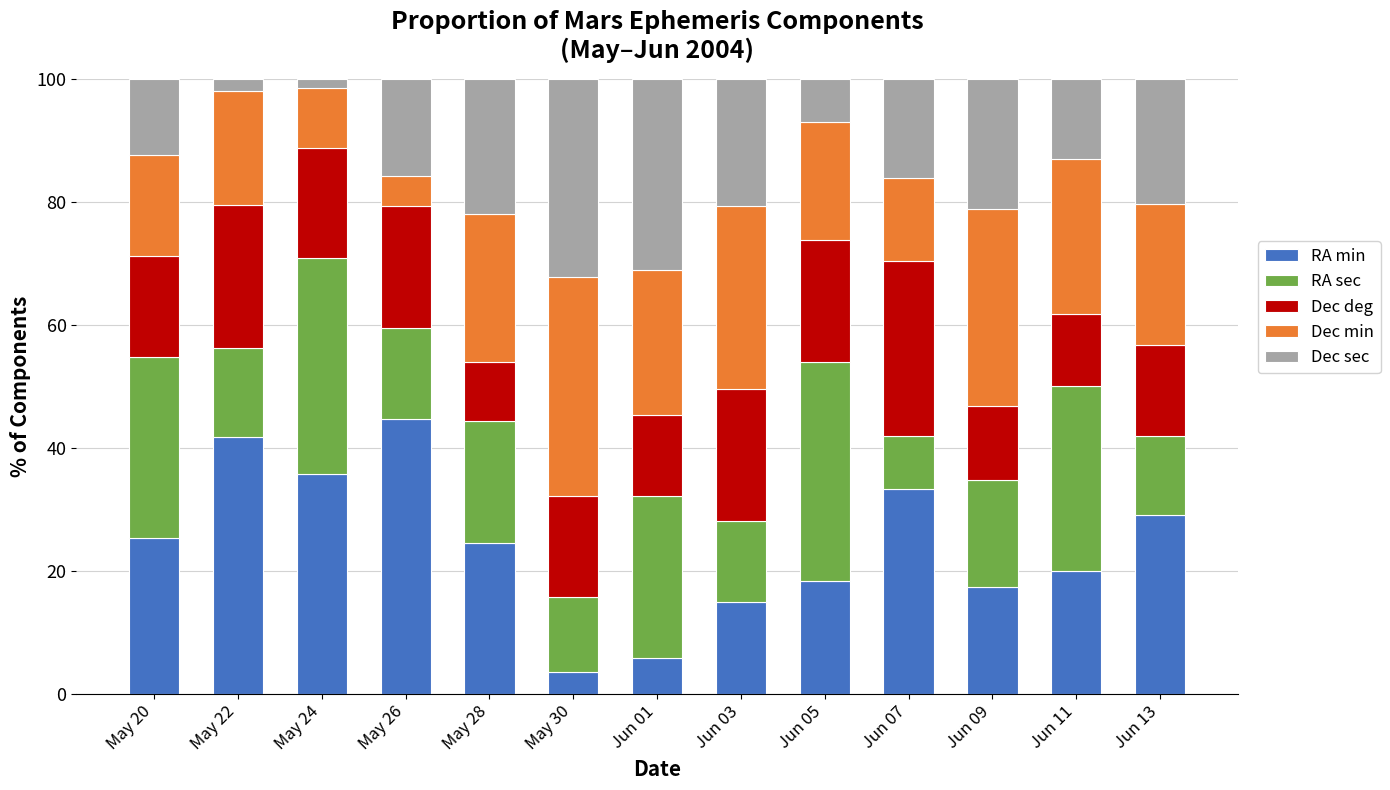

Which category has the lowest value in the RA min series?

May 30